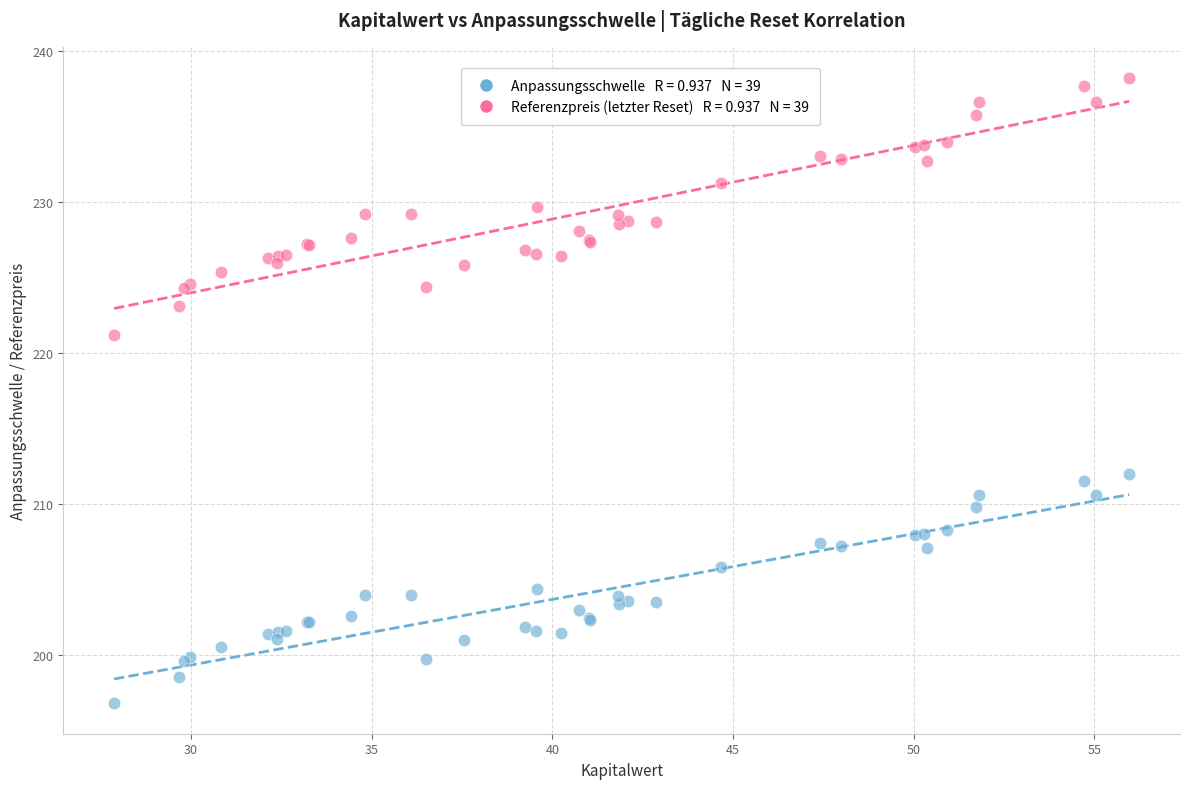

Across all series, what Y value is closest to 217?

221.2